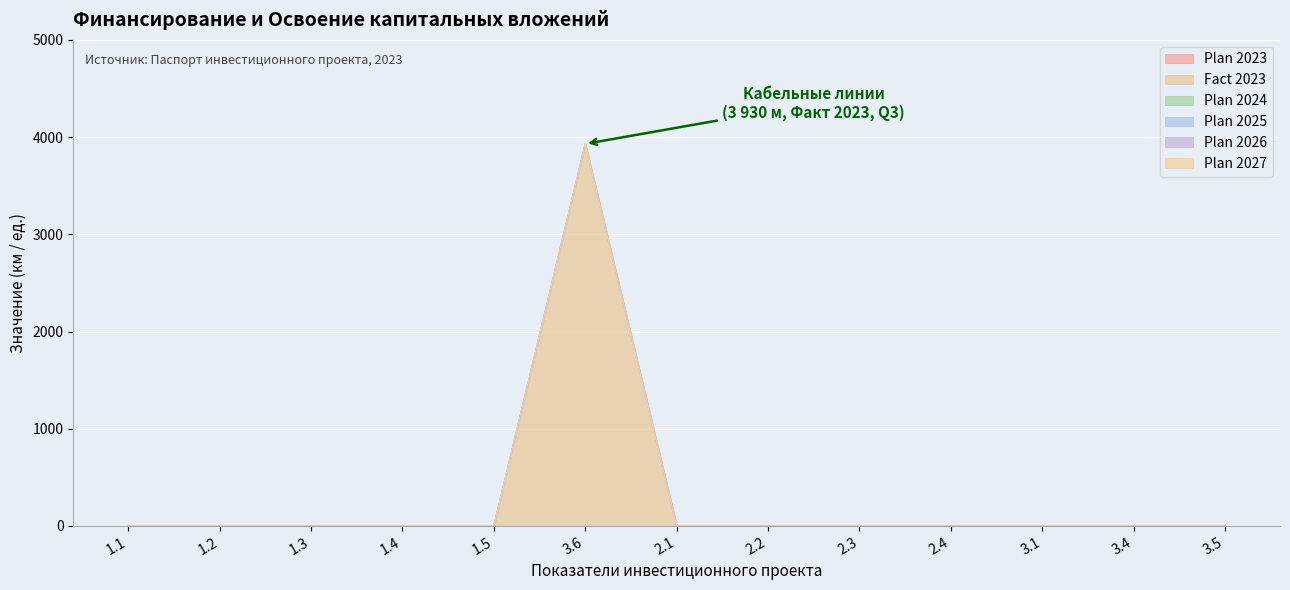

Reading left to right, transcribe all the data shown in this chart.

Plan 2023: 0	0	0	0	0	0	0	0	0	0	0	0	0
Fact 2023: 0	0	0	0	0	3930	0	0	0	0	0	0	0
Plan 2024: 0	0	0	0	0	0	0	0	0	0	0	0	0
Plan 2025: 0	0	0	0	0	0	0	0	0	0	0	0	0
Plan 2026: 0	0	0	0	0	0	0	0	0	0	0	0	0
Plan 2027: 0	0	0	0	0	0	0	0	0	0	0	0	0